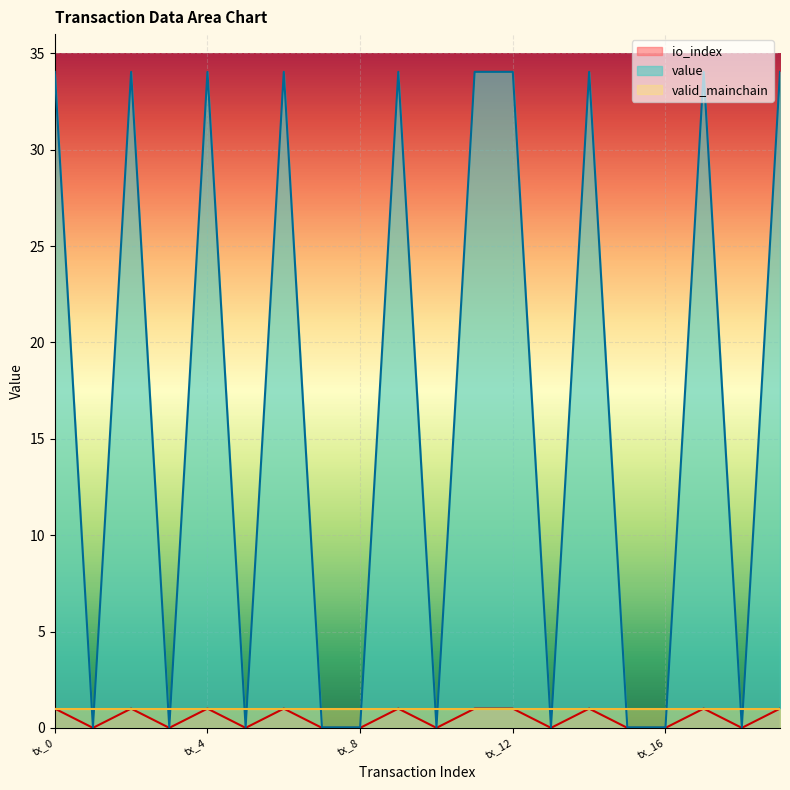

Rank the categories by value value from highest to lowest.

tx_0, tx_2, tx_4, tx_6, tx_9, tx_11, tx_12, tx_14, tx_17, tx_19, tx_1, tx_3, tx_5, tx_7, tx_8, tx_10, tx_13, tx_15, tx_16, tx_18